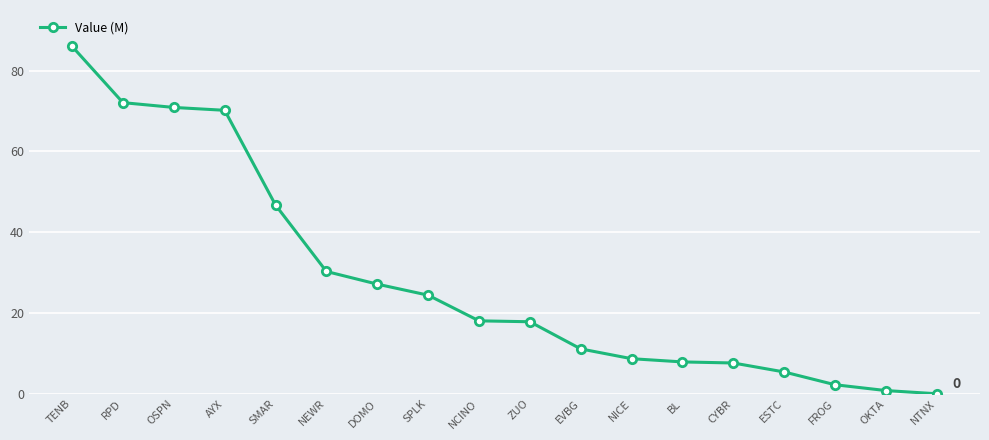

True or false: the data shows 0.0 at NTNX.

True